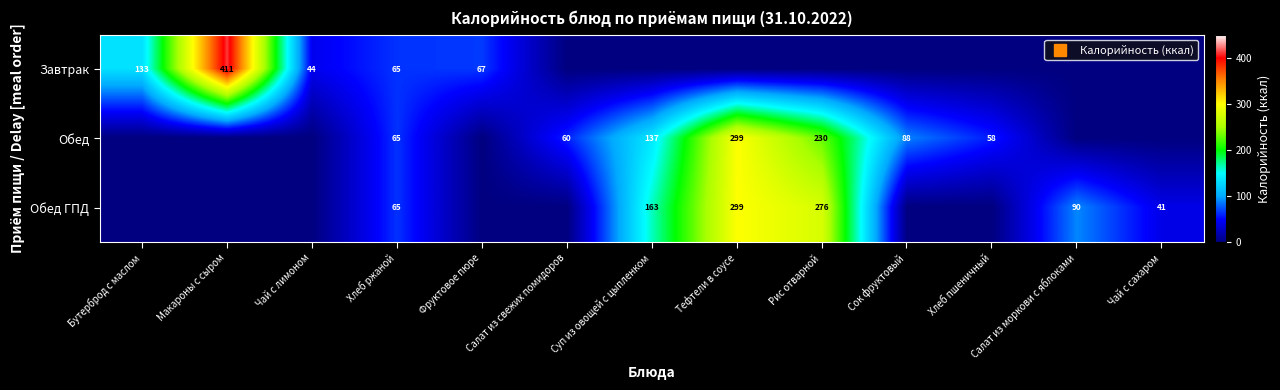

What value does the Обед ГПД series have at Салат из моркови с яблоками, to the nearest 5?

90